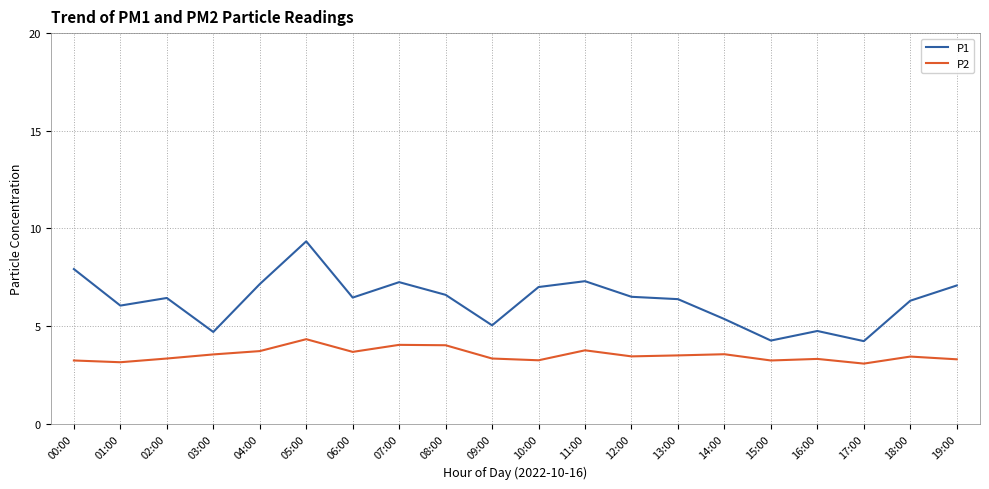

At how many categories does at least one series exceed 8?

1